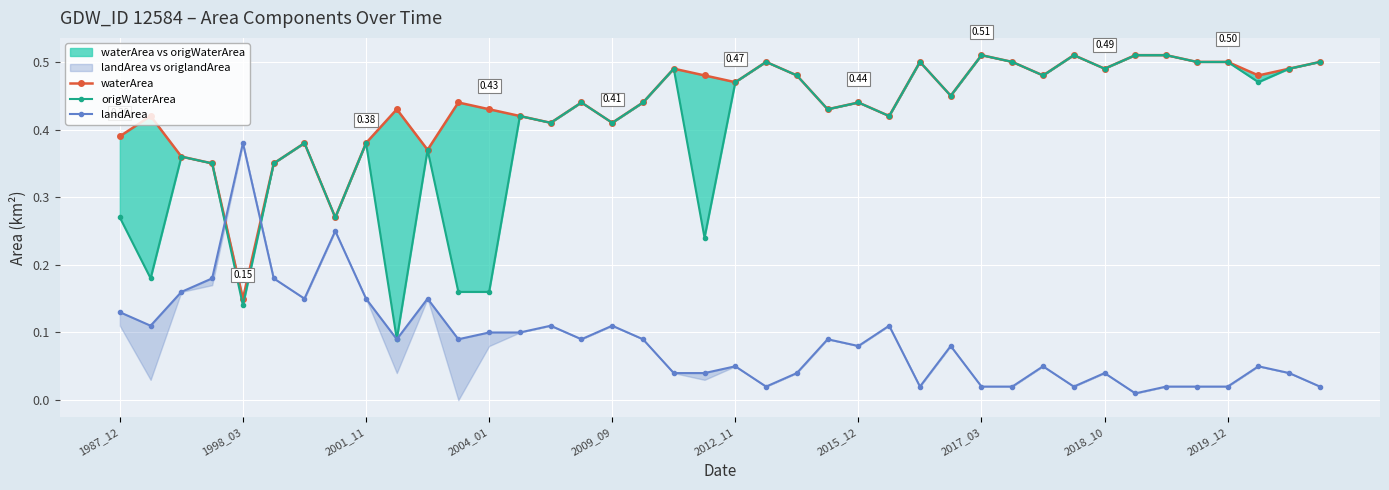

What is the value of the origWaterArea point at the 25th from the left?

0.4